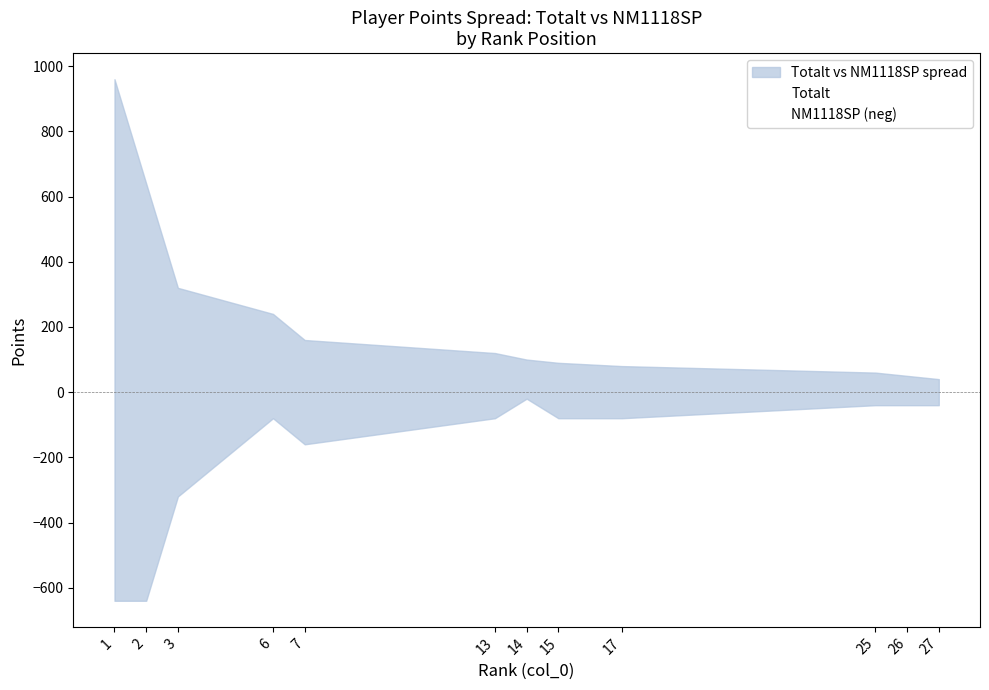

True or false: Totalt has more than 0 interior local peaks.

False